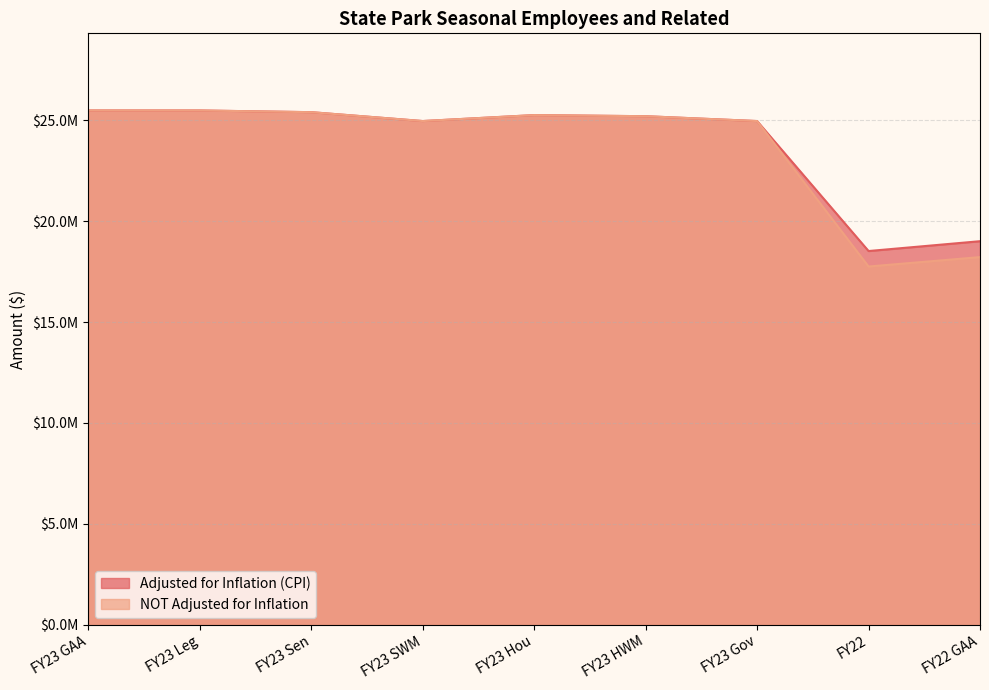

What is the maximum value for Adjusted for Inflation (CPI)?

25490879